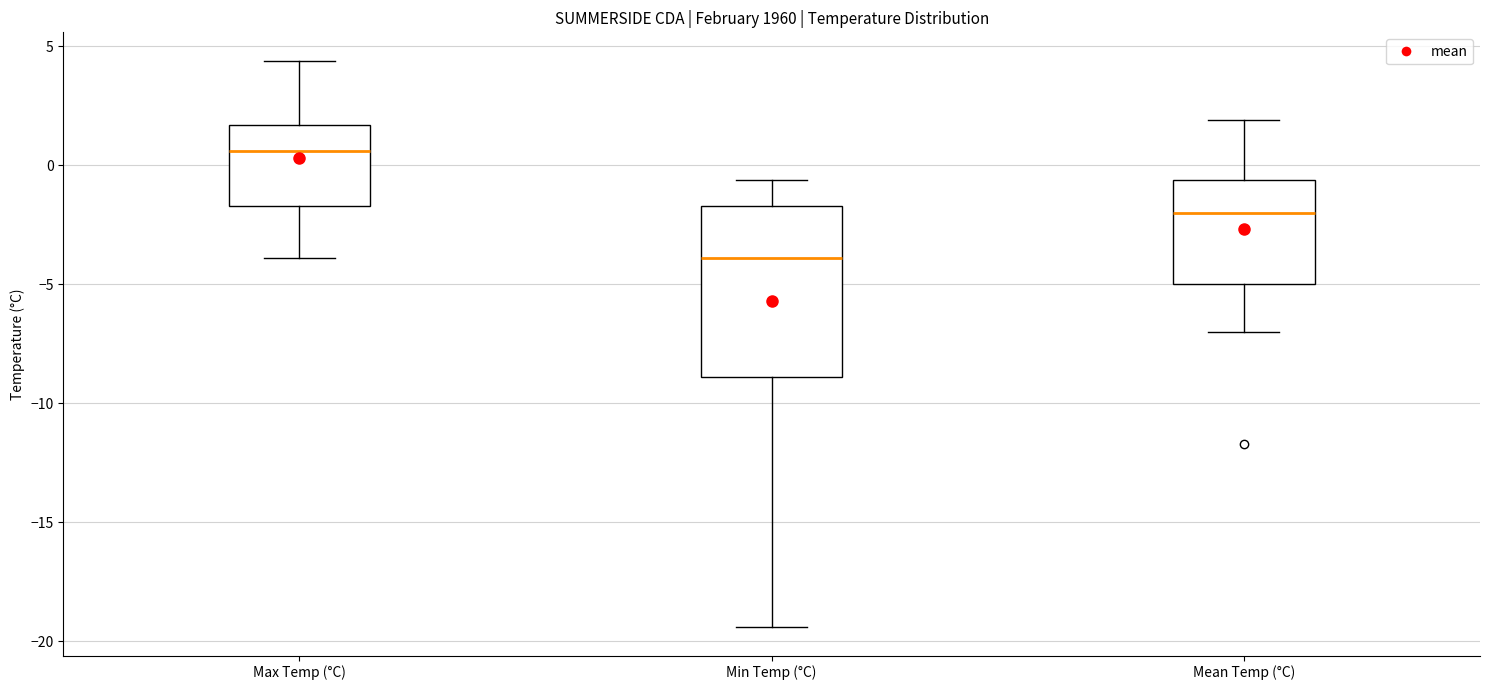

Comparing the boxes themselves (not the whiskers), which one is the tallest?

Min Temp (°C)